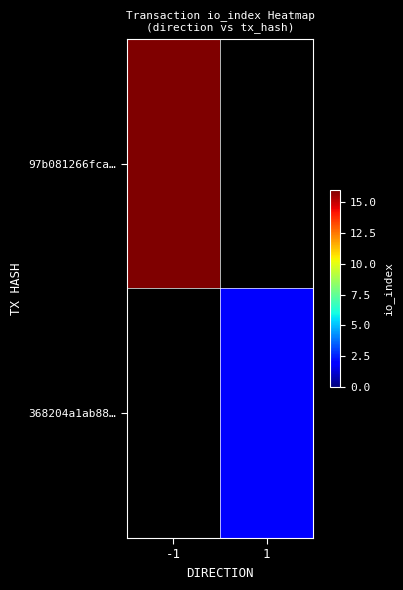

Read the 368204a1ab88… value at 1.

2.0